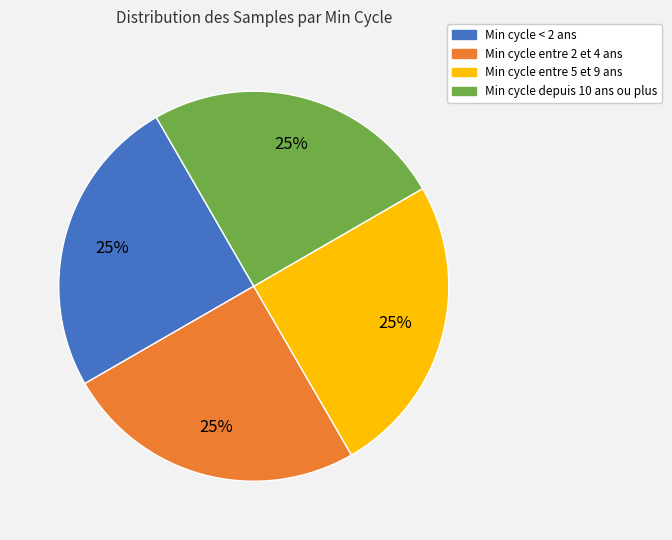

Is there a majority slice in this chart?

No